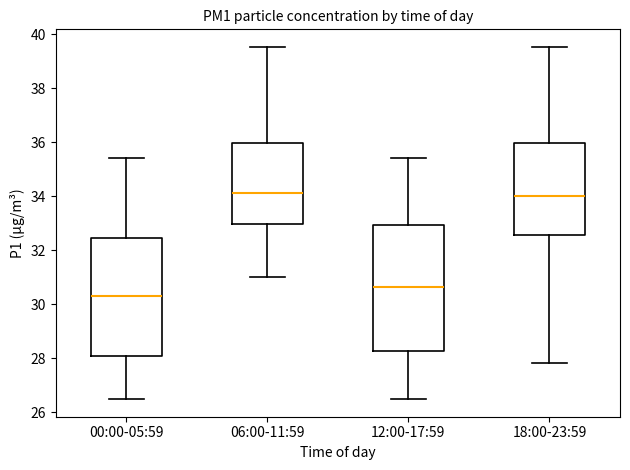

Which box's median line is the lowest?

00:00-05:59